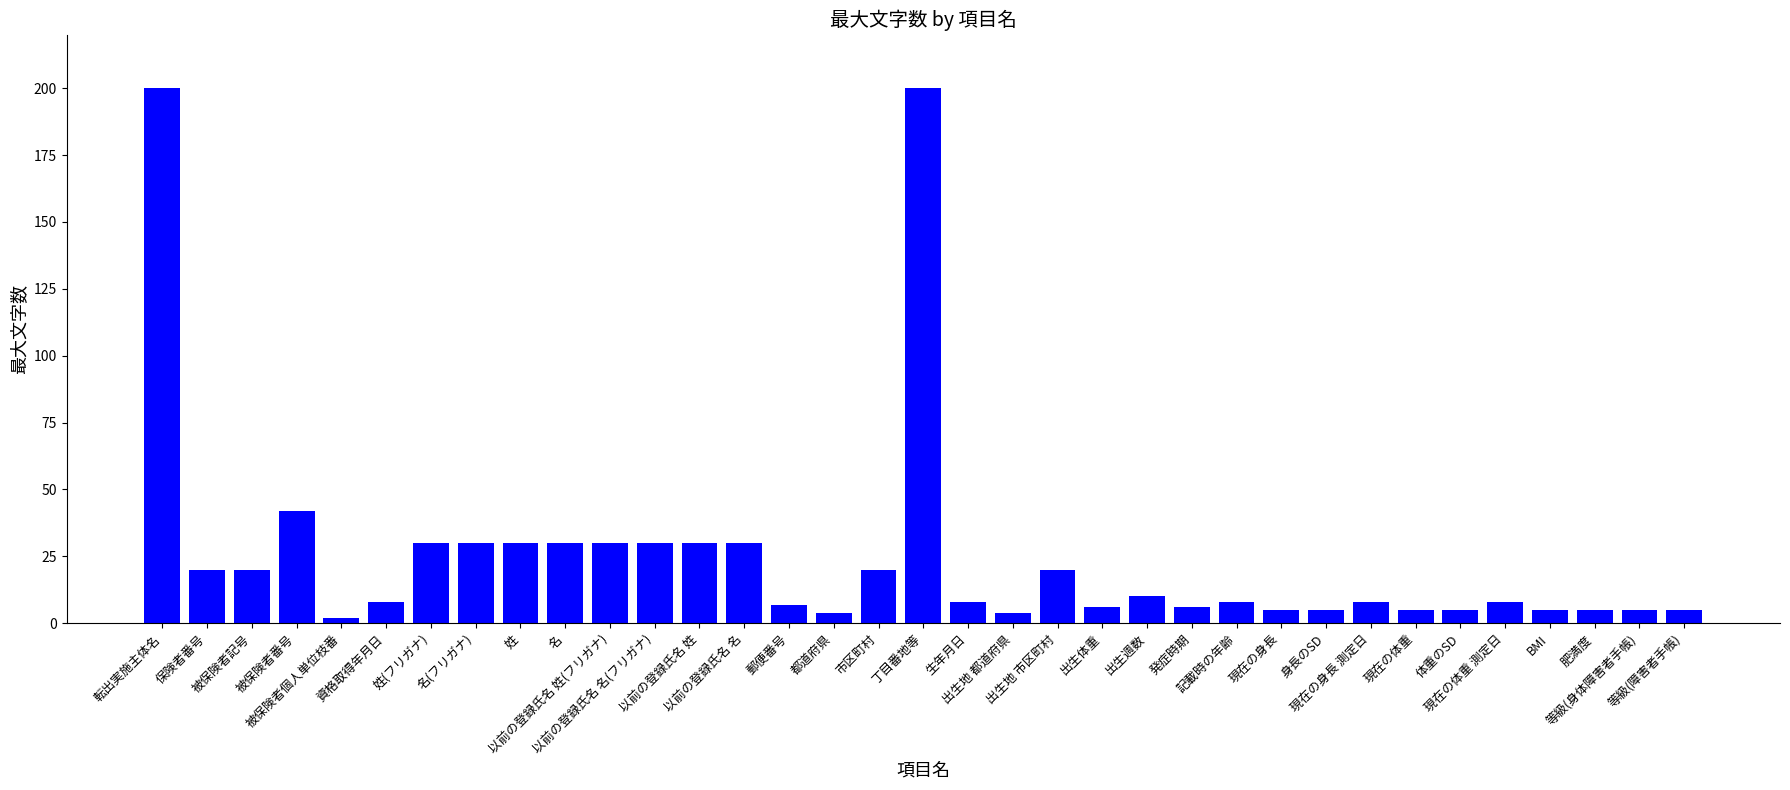

Where does the data first go above 8?

転出実施主体名